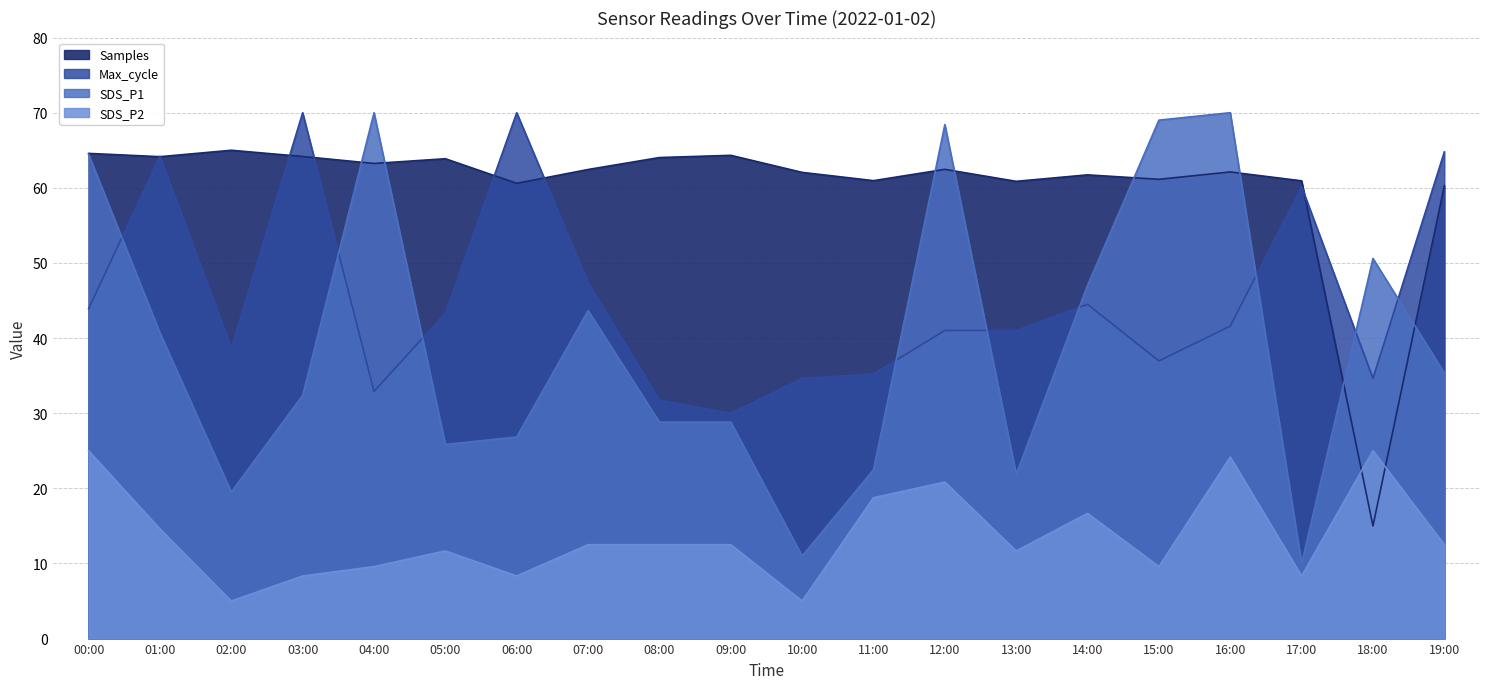

What are all the series names shown in the legend?

SDS_P1, SDS_P2, Max_cycle, Samples